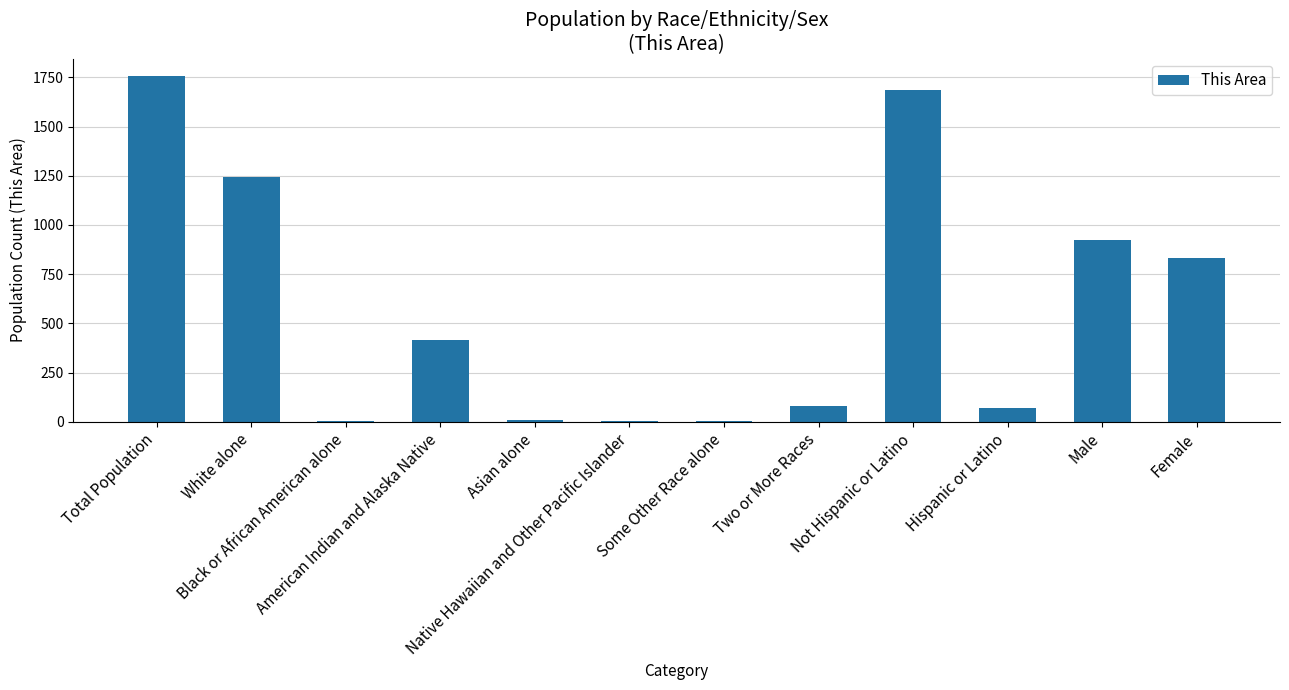

What is the maximum value shown in the chart?

1758